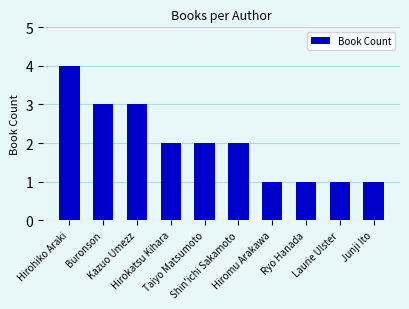

Reading left to right, what are all the values shown in this chart?

Hirohiko Araki=4	Buronson=3	Kazuo Umezz=3	Hirokatsu Kihara=2	Taiyo Matsumoto=2	Shin'ichi Sakamoto=2	Hiromu Arakawa=1	Ryo Hanada=1	Laurie Ulster=1	Junji Ito=1